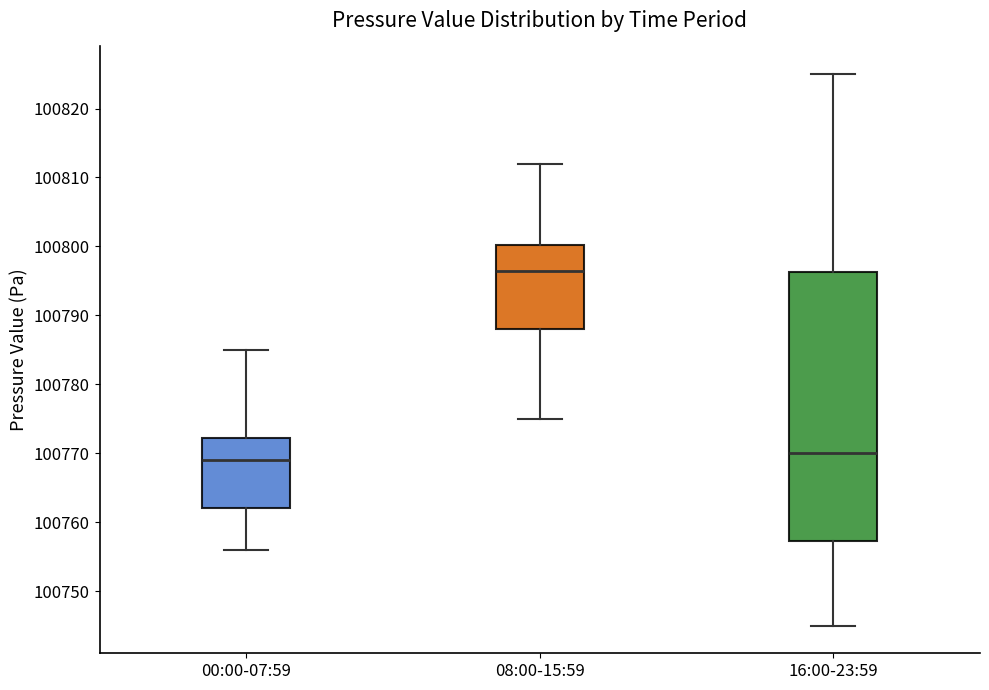

Where does the median line of the box for 08:00-15:59 sit on the y-axis? The values are not printed on the chart, so give them approximately, as read against the axis.

100797